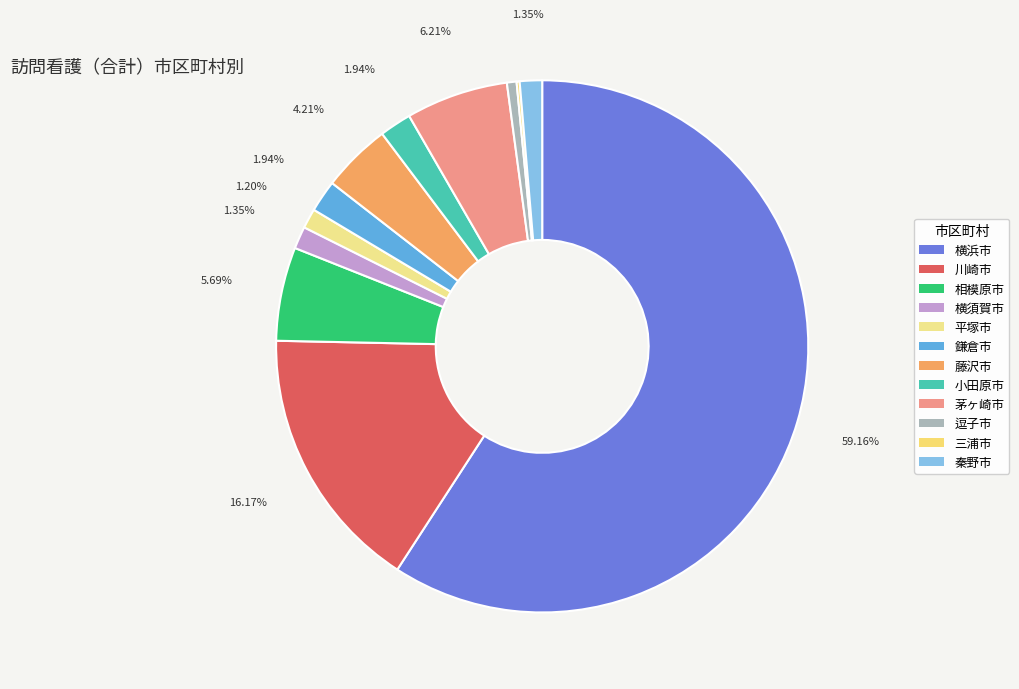

To the nearest percent, what is the combined percentage of 川崎市 and 横須賀市?

18%